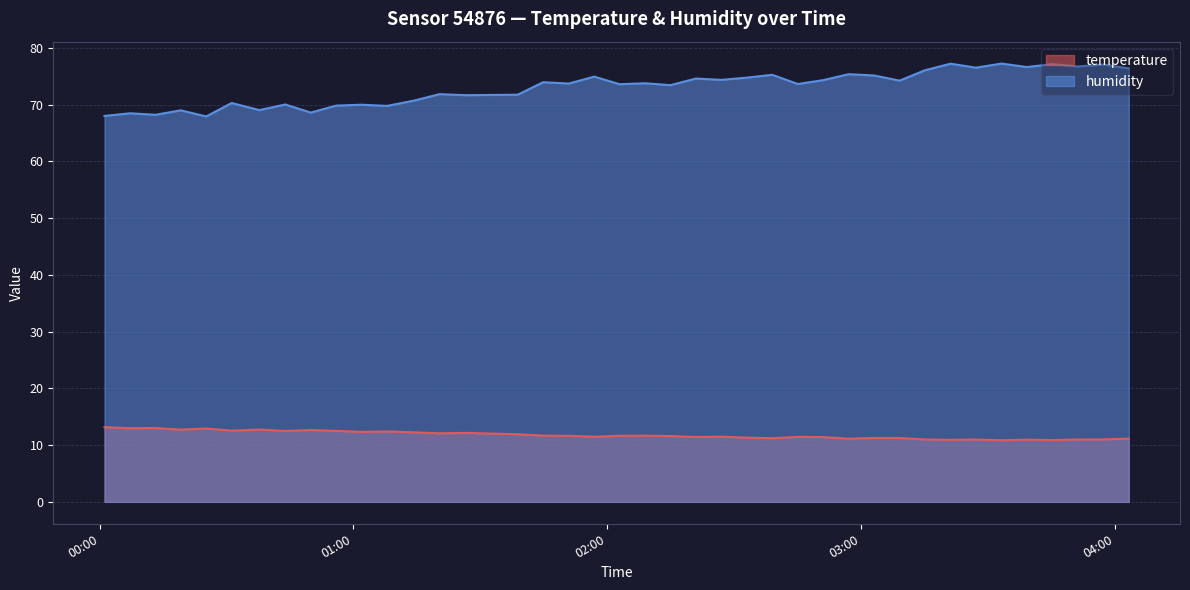

True or false: humidity and temperature intersect in this chart.

False